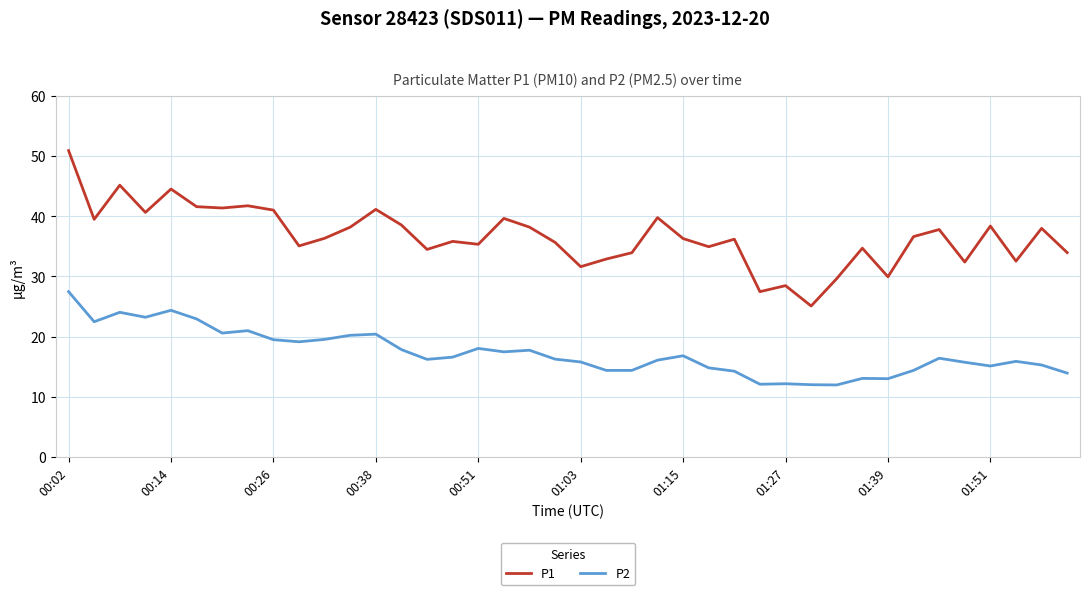

Which series has the widest spread of values?

P1